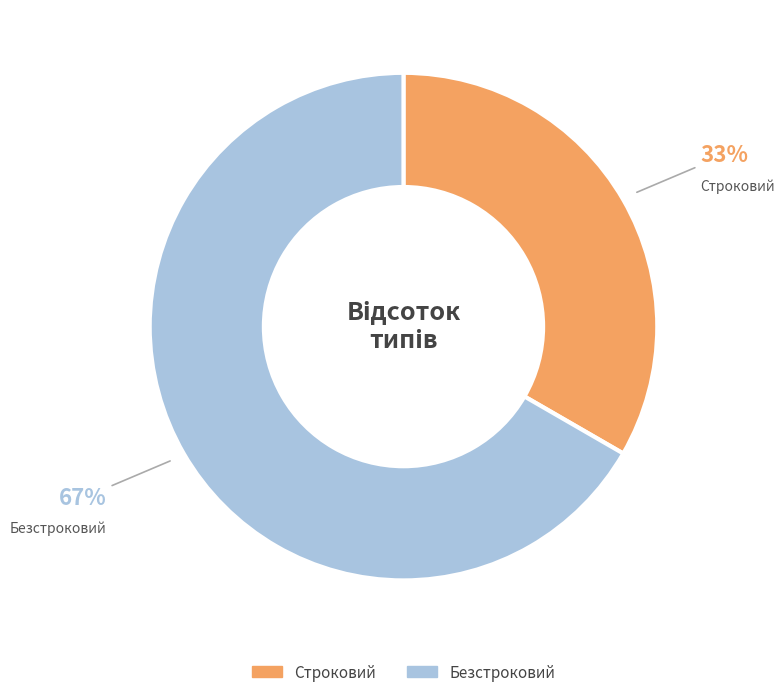

Rank the categories by value from lowest to highest.

Строковий, Безстроковий